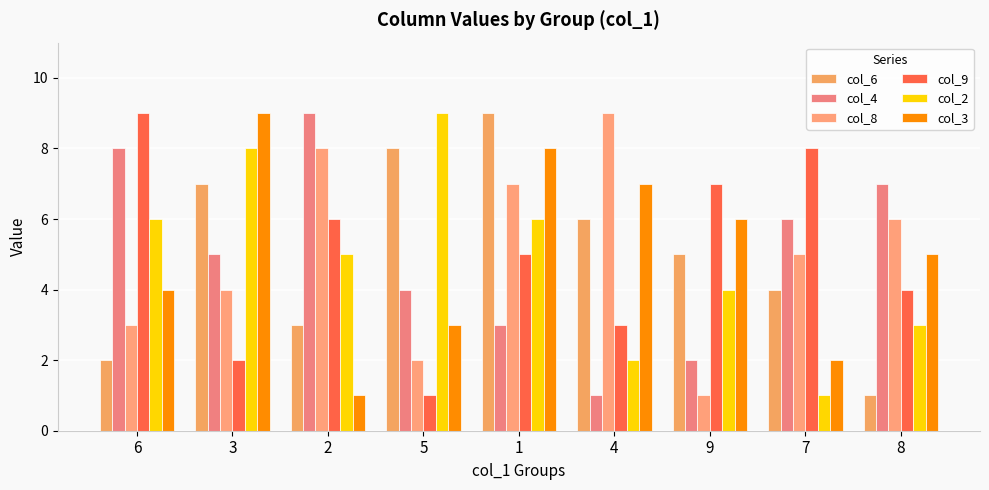

What is the lowest value of the col_6 series?

1